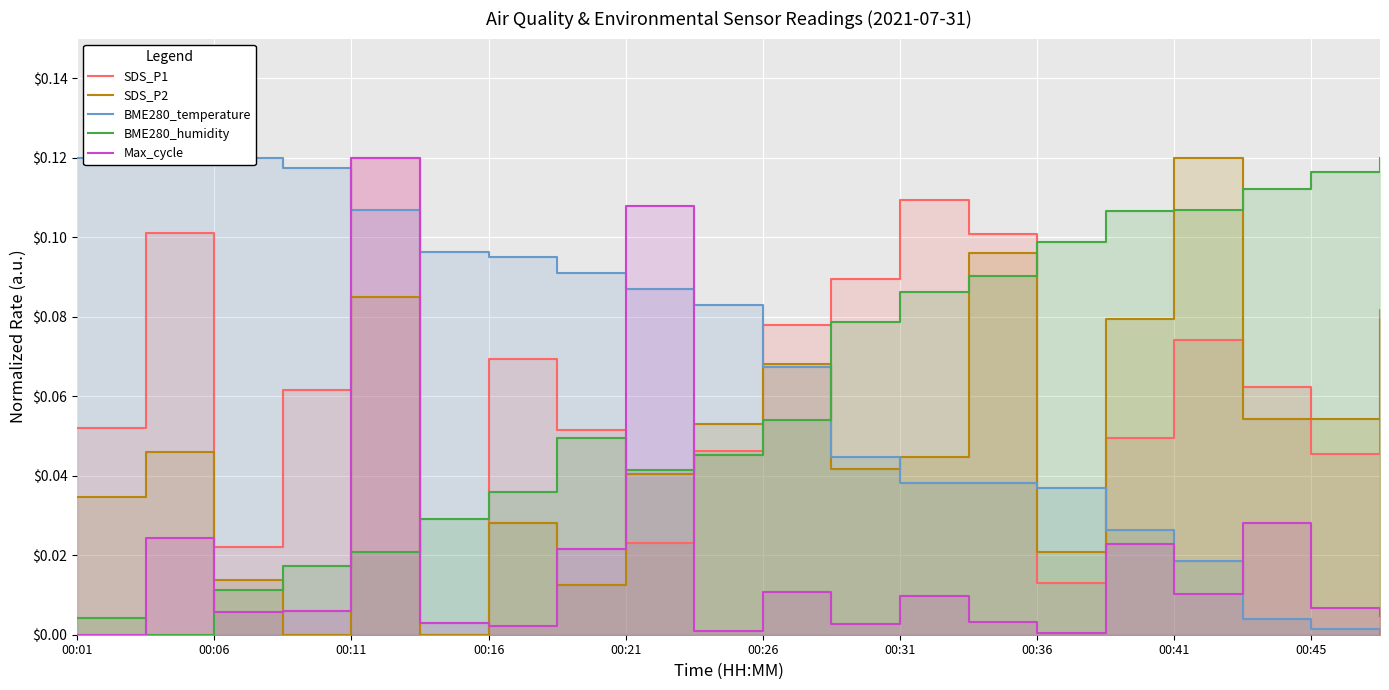

What is the spread (max minus min) of values at 00:41?

0.1